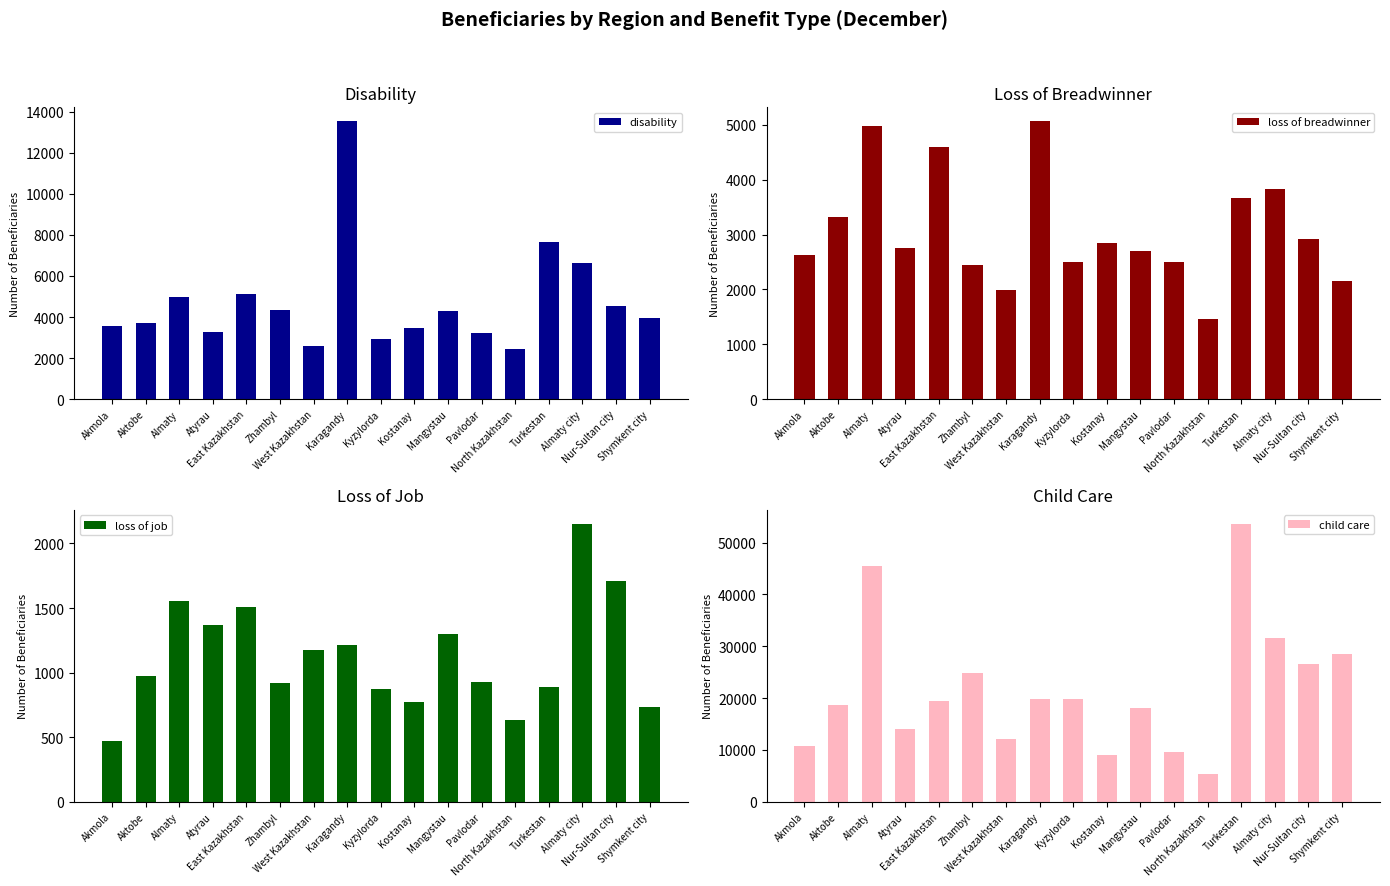

What is the value of the disability bar at the 1st from the left?

3567